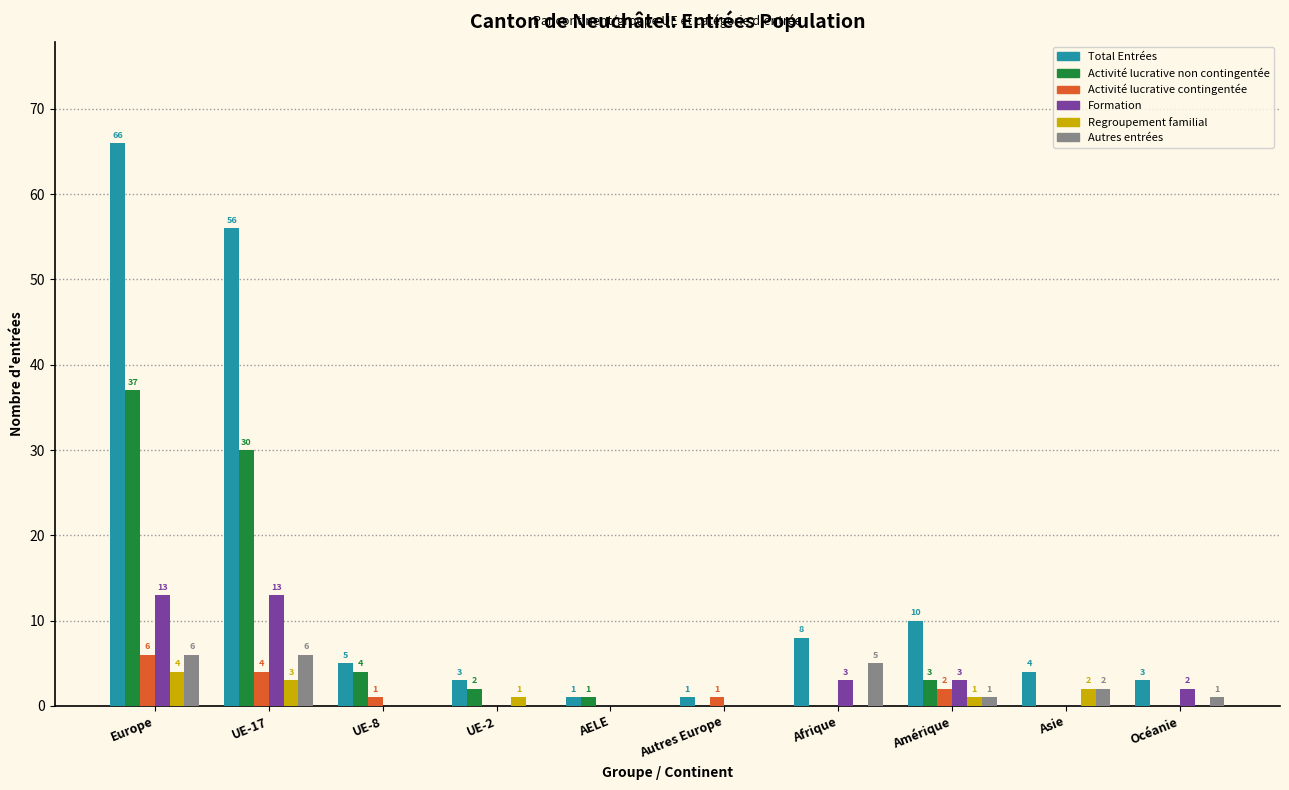

What is the spread (max minus min) of values at Océanie?

3